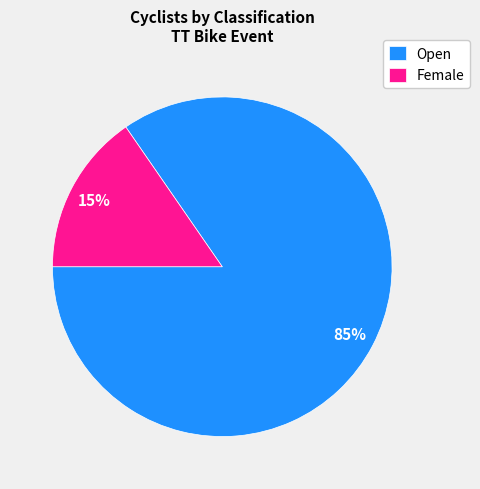

Which slice is the largest?

Open